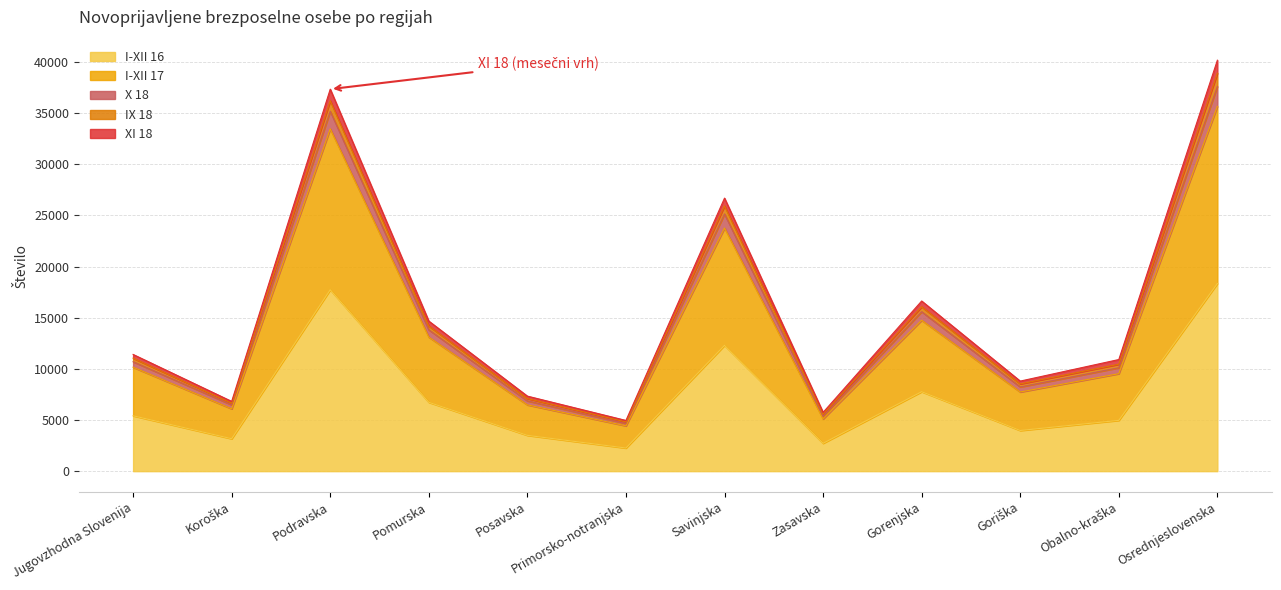

At which category is the sum across all series the highest?

Osrednjeslovenska